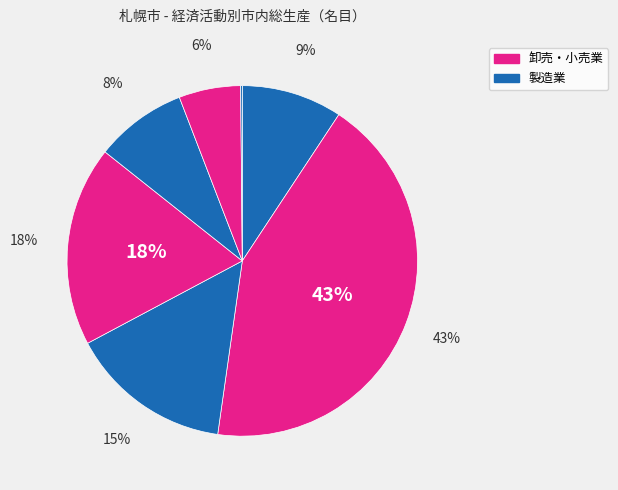

Count the number of slices in the pie.

7